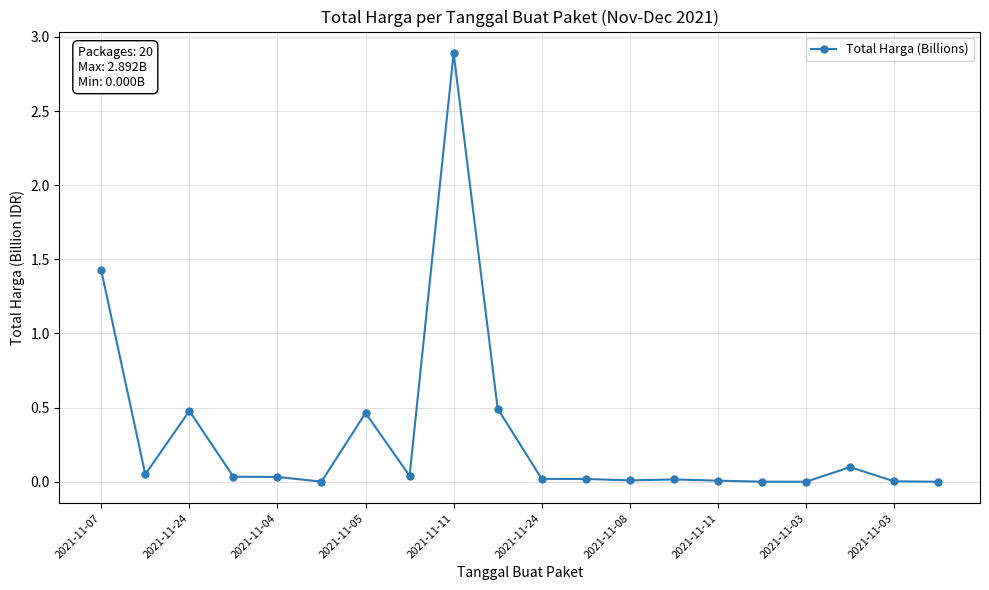

What is the average value?

0.3